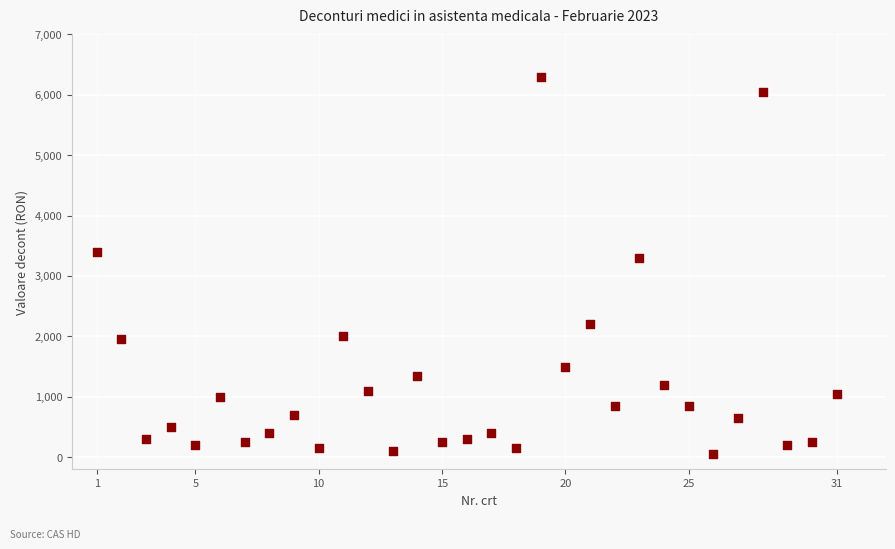

What Y value in the scatter plot is closest to 3175?

3300